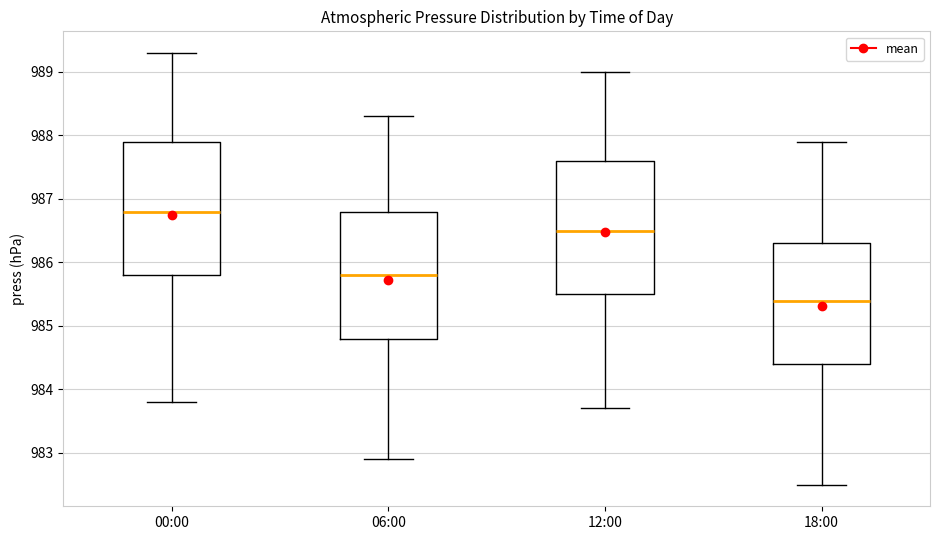

Reading left to right, read every box against the y-axis: the position of its median line, the range the box covers, and the ends of its whiskers. The values are not printed on the chart, so give them approximately, as read against the axis.

00:00: median 986.8, box 985.8 to 987.9, whiskers 983.8 to 989.3
06:00: median 985.8, box 984.8 to 986.8, whiskers 982.9 to 988.3
12:00: median 986.5, box 985.5 to 987.6, whiskers 983.7 to 989.0
18:00: median 985.4, box 984.4 to 986.3, whiskers 982.5 to 987.9